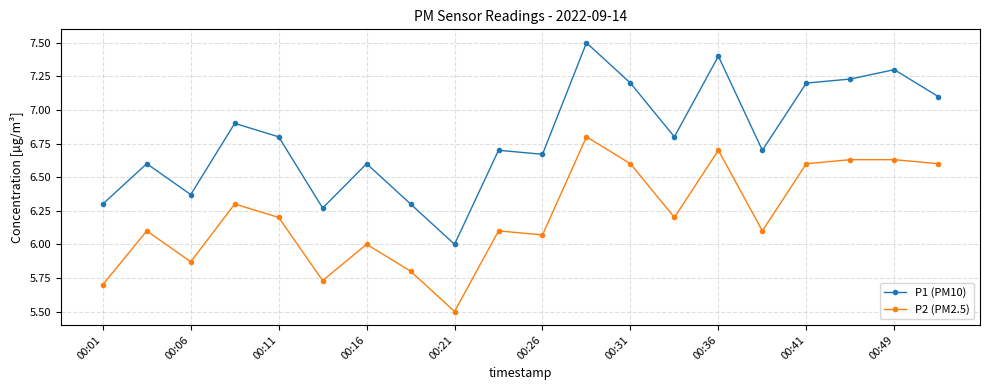

In P1 (PM10), how many points are higher than both neighbors (excluding endpoints)?

7